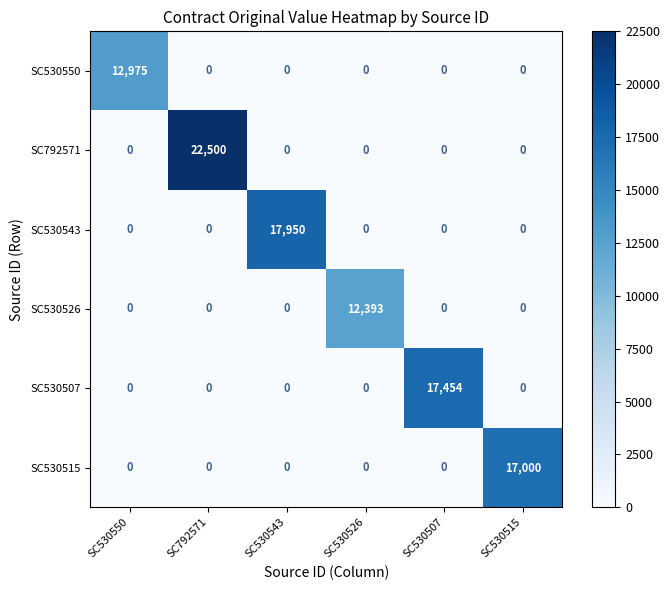

What is the difference between the maximum and minimum values in the SC530550 series?

12975